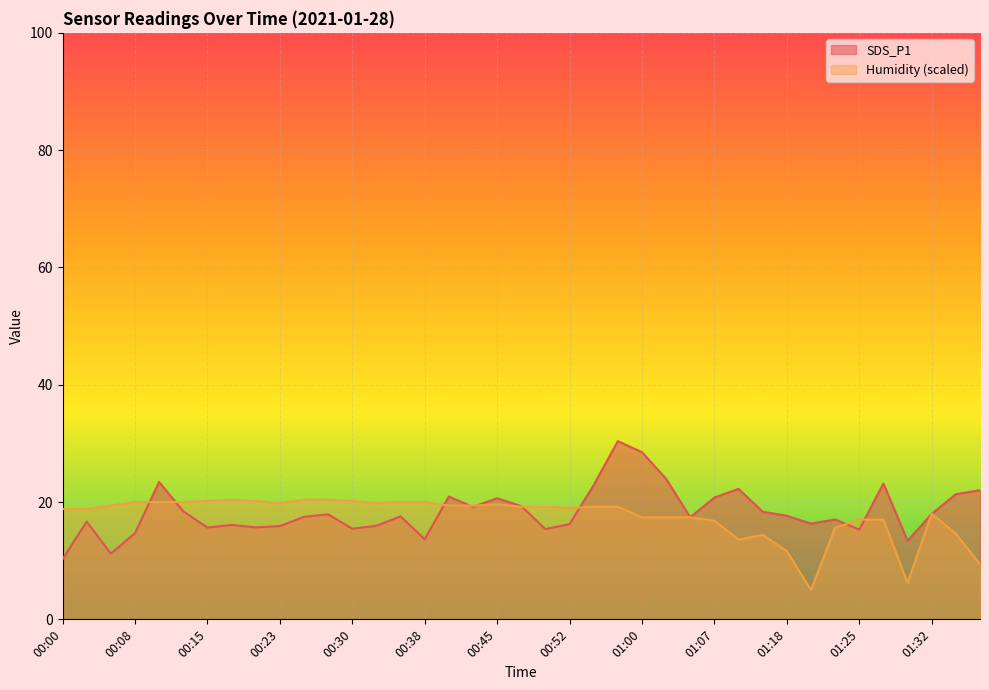

Reading left to right, list all the values displayed in this chart.

SDS_P1: 10.2	16.7	11.2	14.7	23.4	18.4	15.7	16.1	15.7	15.9	17.5	17.9	15.4	15.9	17.6	13.7	20.9	19.2	20.6	19.3	15.4	16.2	22.9	30.4	28.5	23.9	17.4	20.8	22.2	18.4	17.6	16.3	17.0	15.3	23.2	13.4	18.0	21.4	22.0
Humidity: 18.8	18.8	19.4	20.0	20.0	20.0	20.2	20.4	20.2	19.8	20.4	20.4	20.2	19.8	20.0	20.0	19.4	19.4	19.6	19.2	19.2	19.0	19.2	19.2	17.4	17.4	17.4	16.8	13.6	14.4	11.6	5.0	15.6	17.0	17.0	6.2	18.0	14.6	9.4